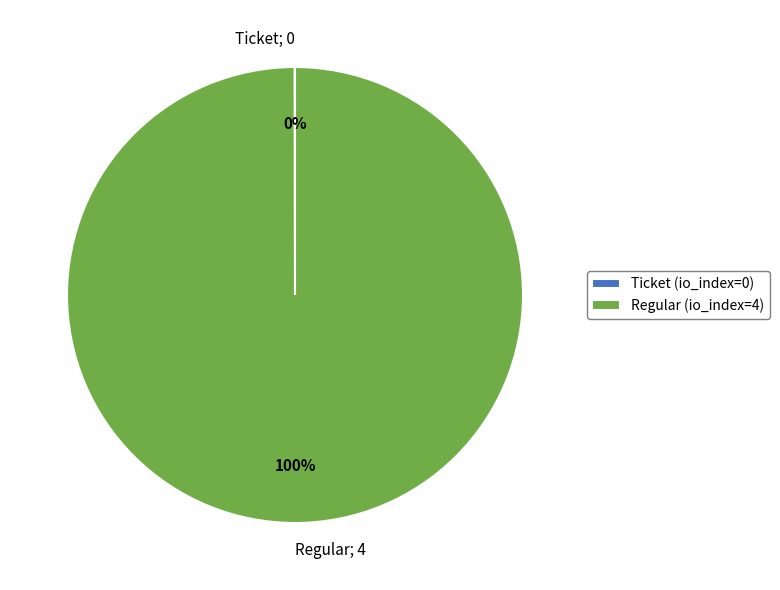

Is it true that Regular; 4 is 93% of the pie?

False